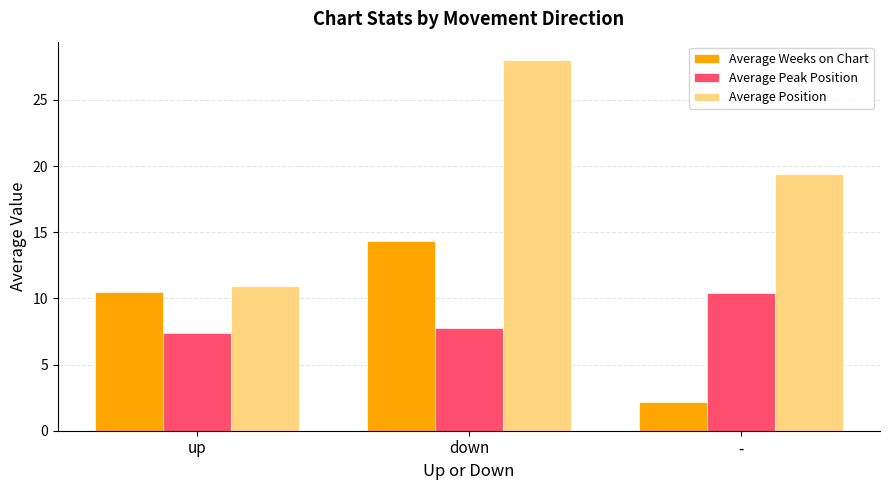

How many bars are there in each group?

3